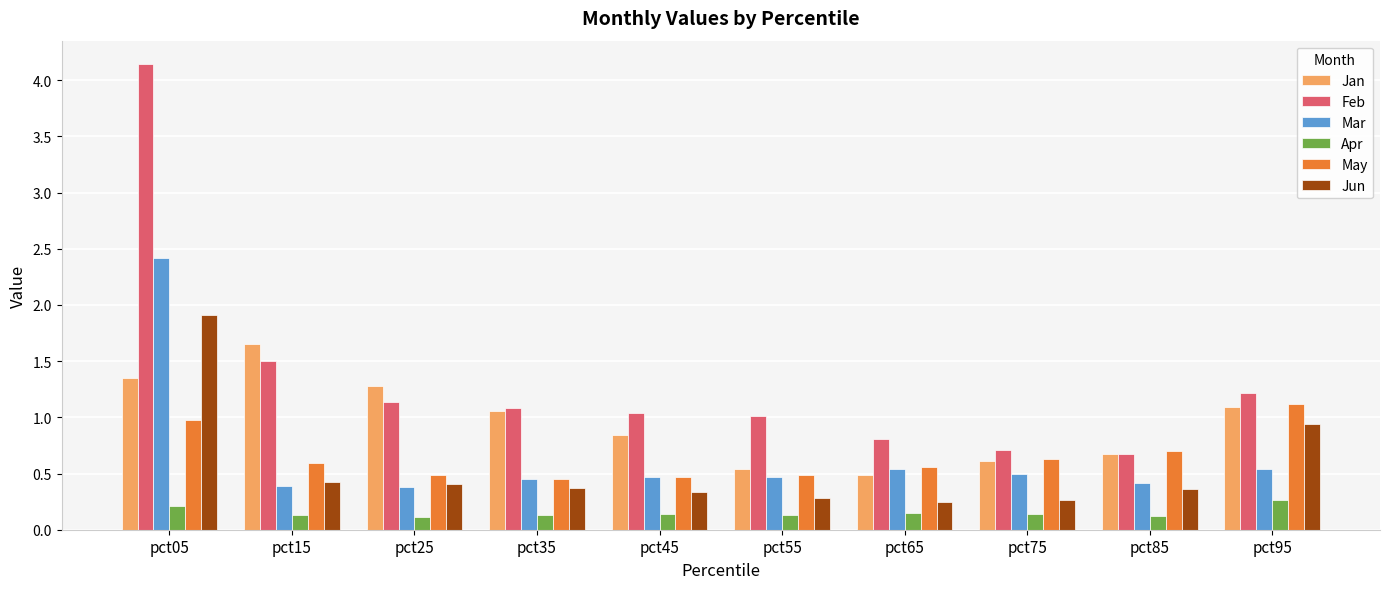

Where is Jan nearest to the value 1?

pct35